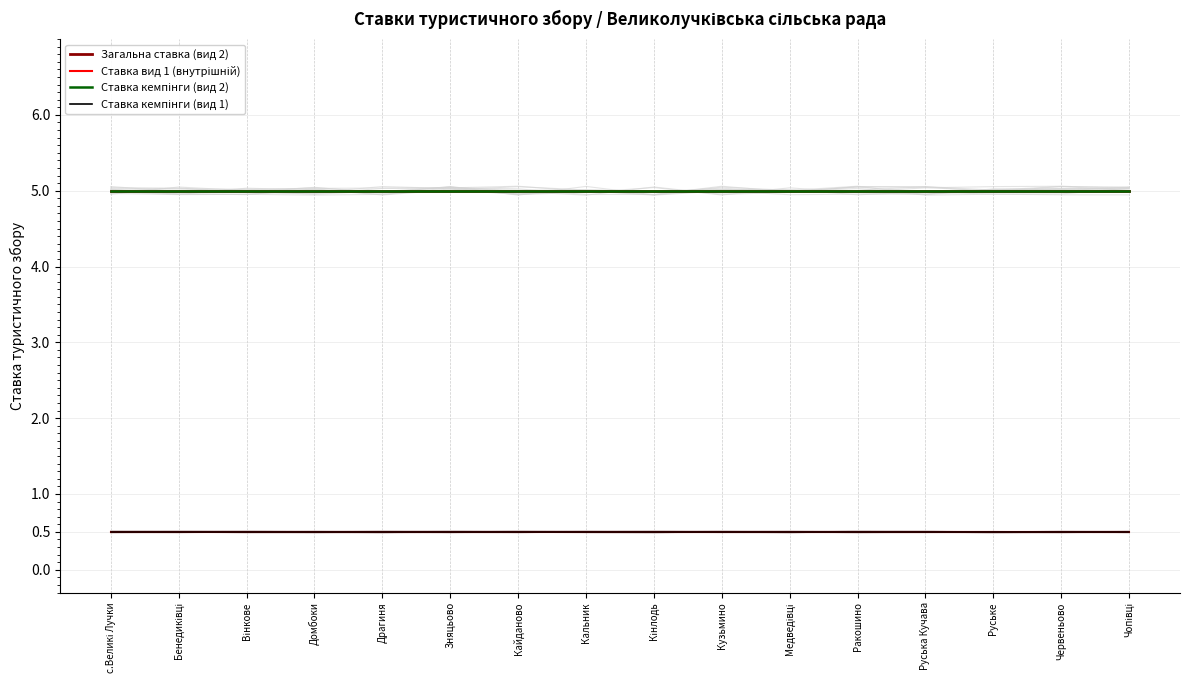

Reading left to right, list all the values displayed in this chart.

Загальна ставка (вид 2): с.Великі Лучки=5.0	Бенедиківці=5.0	Вінкове=5.0	Домбоки=5.0	Драгиня=5.0	Зняцьово=5.0	Кайданово=5.0	Кальник=5.0	Кінлодь=5.0	Кузьмино=5.0	Медведівці=5.0	Ракошино=5.0	Руська Кучава=5.0	Руське=5.0	Червеньово=5.0	Чопівці=5.0
Ставка вид 1 (внутрішній): с.Великі Лучки=0.5	Бенедиківці=0.5	Вінкове=0.5	Домбоки=0.5	Драгиня=0.5	Зняцьово=0.5	Кайданово=0.5	Кальник=0.5	Кінлодь=0.5	Кузьмино=0.5	Медведівці=0.5	Ракошино=0.5	Руська Кучава=0.5	Руське=0.5	Червеньово=0.5	Чопівці=0.5
Ставка кемпінги (вид 2): с.Великі Лучки=5.0	Бенедиківці=5.0	Вінкове=5.0	Домбоки=5.0	Драгиня=5.0	Зняцьово=5.0	Кайданово=5.0	Кальник=5.0	Кінлодь=5.0	Кузьмино=5.0	Медведівці=5.0	Ракошино=5.0	Руська Кучава=5.0	Руське=5.0	Червеньово=5.0	Чопівці=5.0
Ставка кемпінги (вид 1): с.Великі Лучки=0.5	Бенедиківці=0.5	Вінкове=0.5	Домбоки=0.5	Драгиня=0.5	Зняцьово=0.5	Кайданово=0.5	Кальник=0.5	Кінлодь=0.5	Кузьмино=0.5	Медведівці=0.5	Ракошино=0.5	Руська Кучава=0.5	Руське=0.5	Червеньово=0.5	Чопівці=0.5